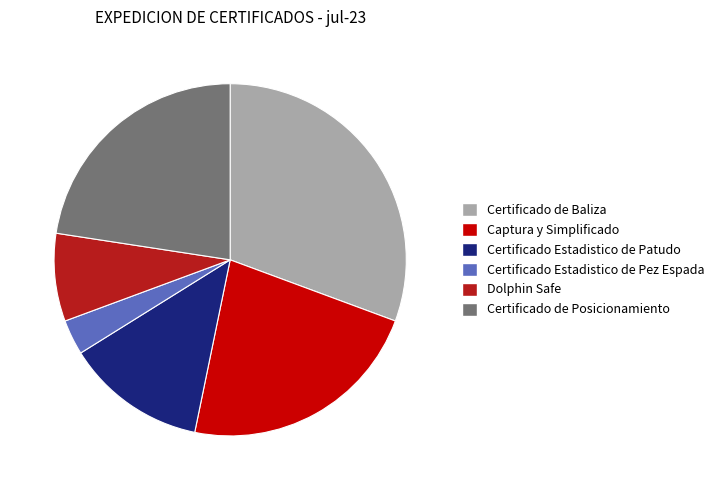

Is it true that Certificado Estadistico de Patudo is 28% of the pie?

False